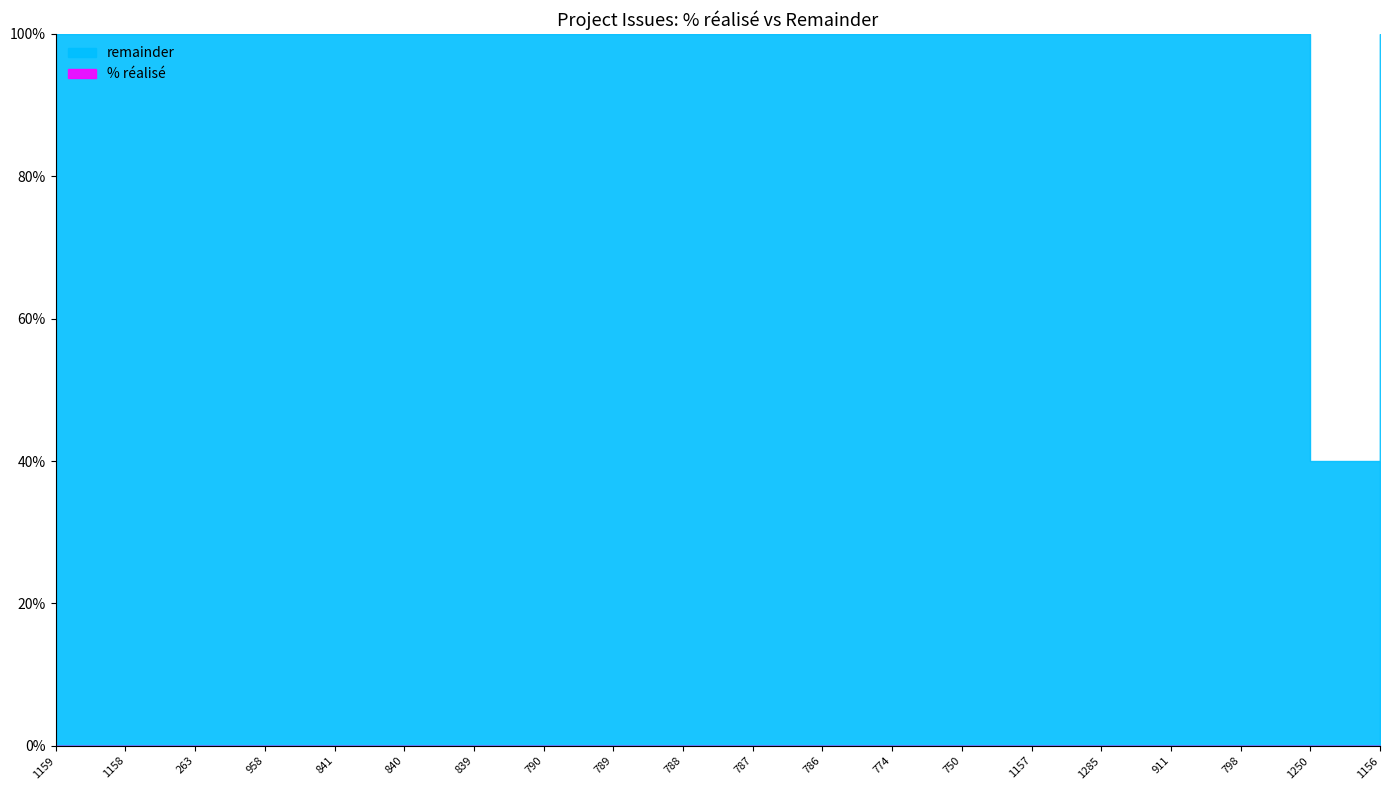

What position from the left is 774?

13